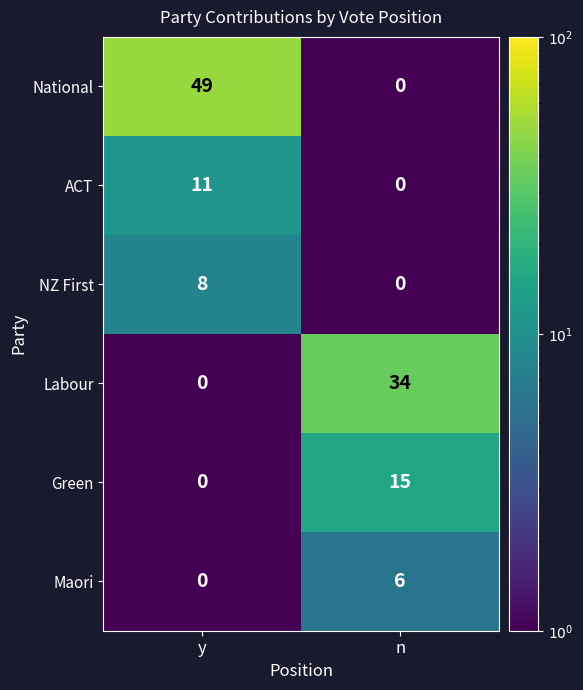

At which label is Green closest to 7?

y